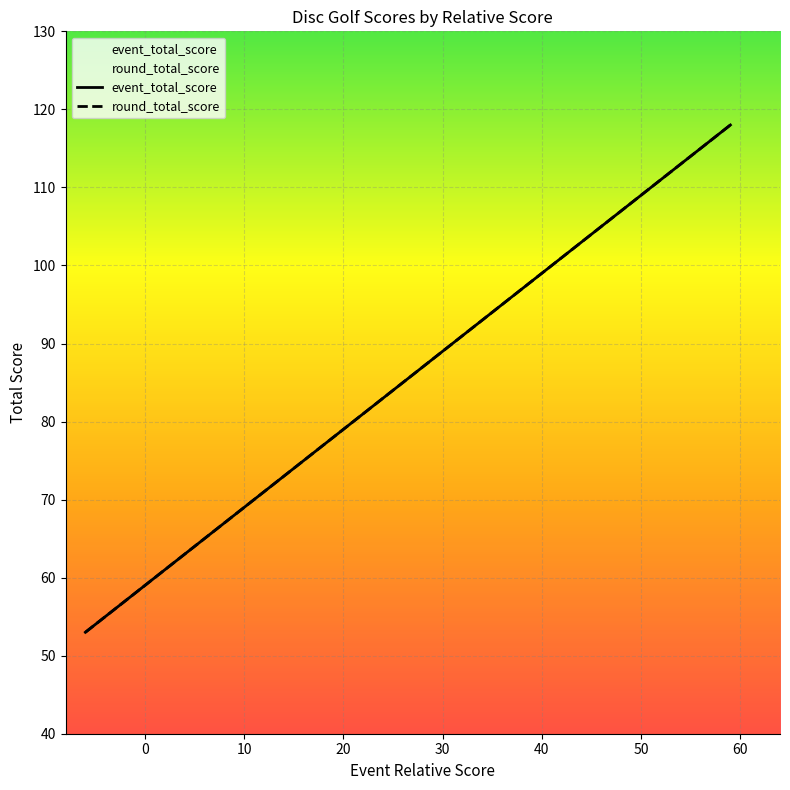

Which category has the lowest value in the round_total_score series?

-6